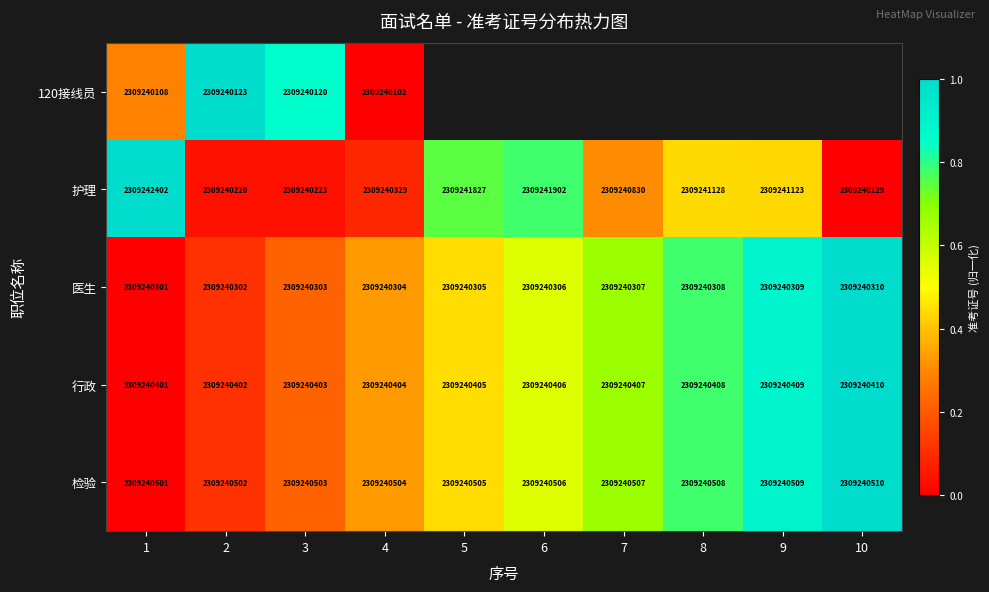

Is the value of 行政 at 9 greater than the value of 检验 at 5?

No